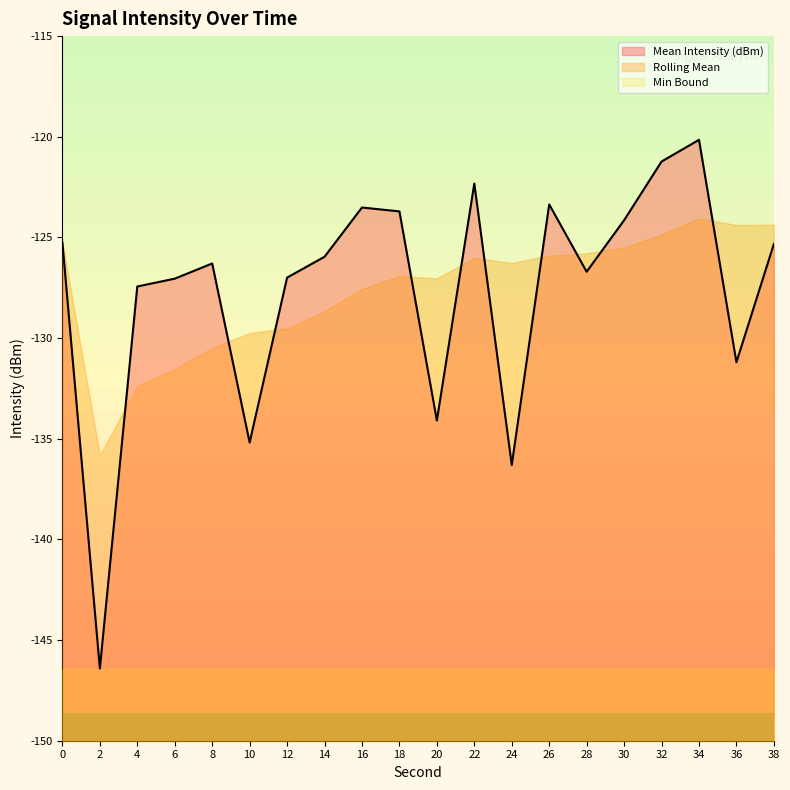

Rank the series at 12 from highest to lowest value.

Mean Intensity (dBm), Rolling Mean, Min Bound